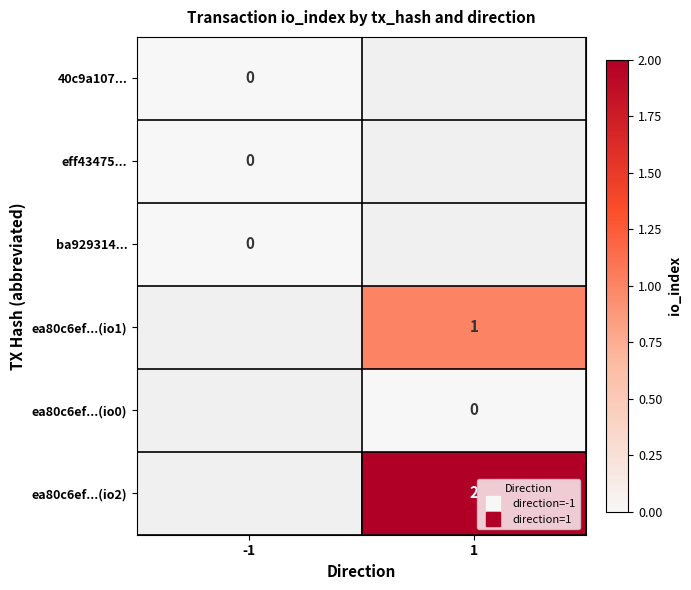

At which category does the chart reach its minimum across all series?

-1